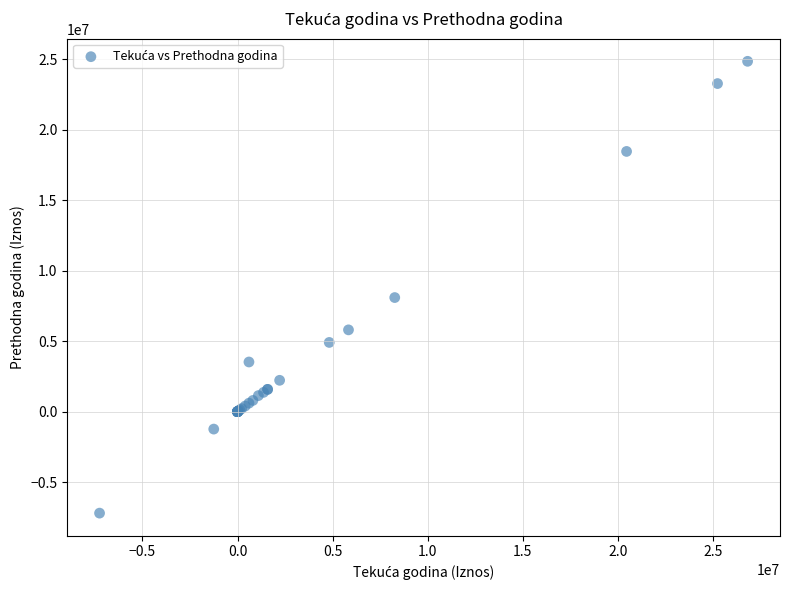

What Y value in the scatter plot is closest to 8832103?

8097854.0